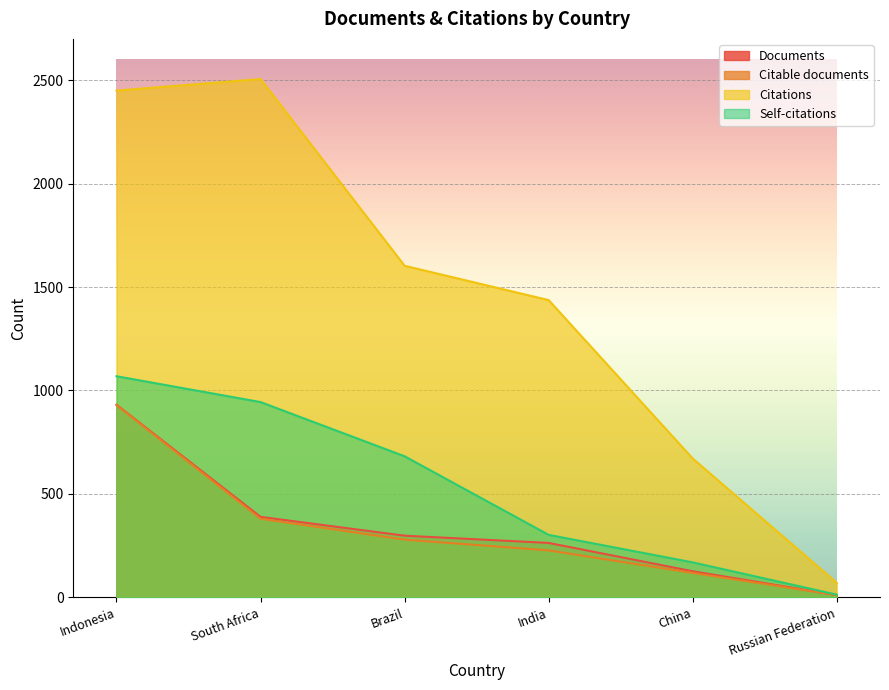

Reading left to right, extract all data points from this chart.

Documents: Indonesia=931	South Africa=389	Brazil=298	India=263	China=126	Russian Federation=11
Citable documents: Indonesia=929	South Africa=380	Brazil=279	India=227	China=118	Russian Federation=11
Citations: Indonesia=2450	South Africa=2506	Brazil=1603	India=1437	China=671	Russian Federation=70
Self-citations: Indonesia=1069	South Africa=944	Brazil=682	India=302	China=169	Russian Federation=13